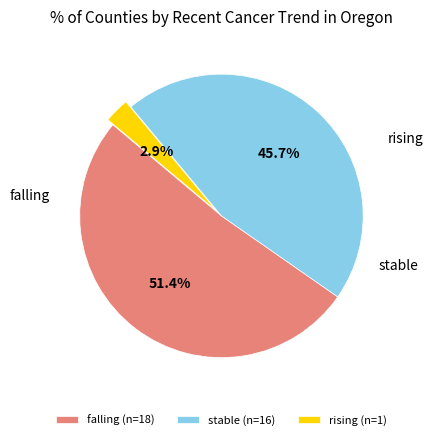

Which has a higher value, rising or falling?

falling